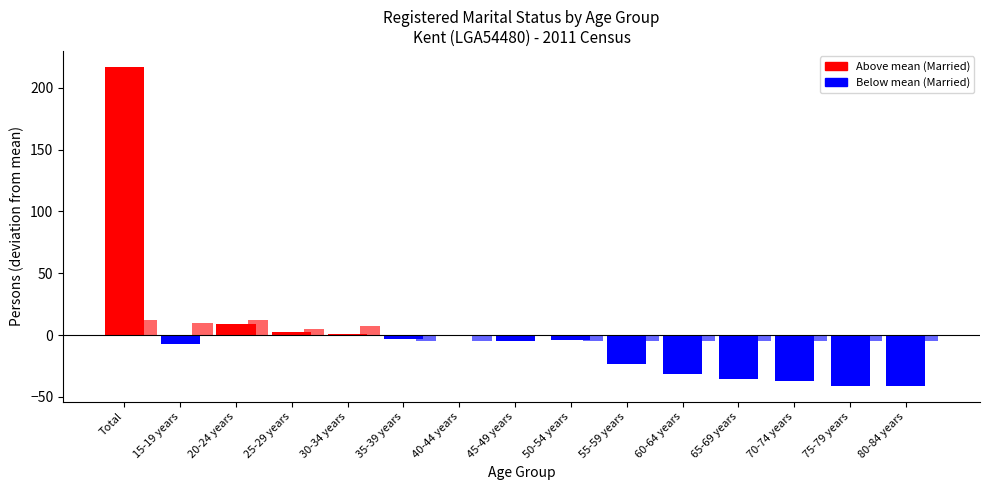

How many bars are there in total?

30